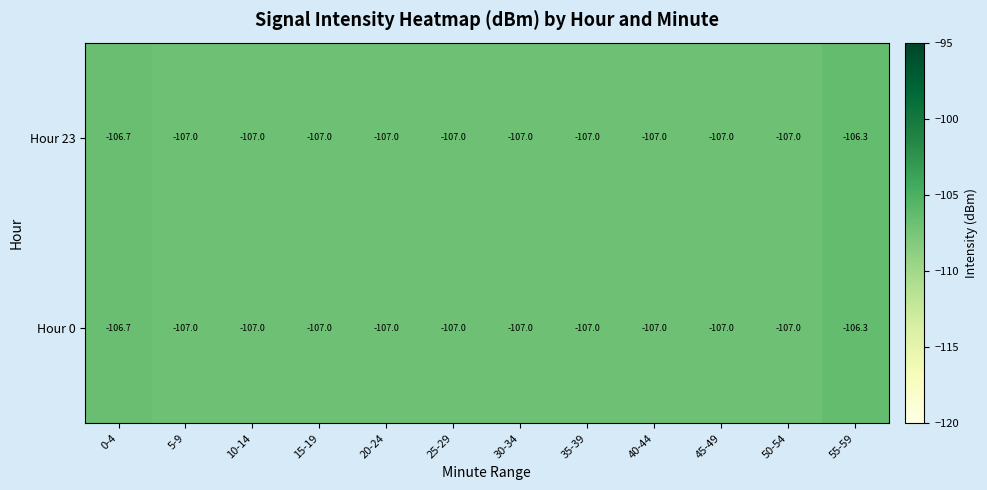

How many Hour 0 values are between -107 and -106?

12